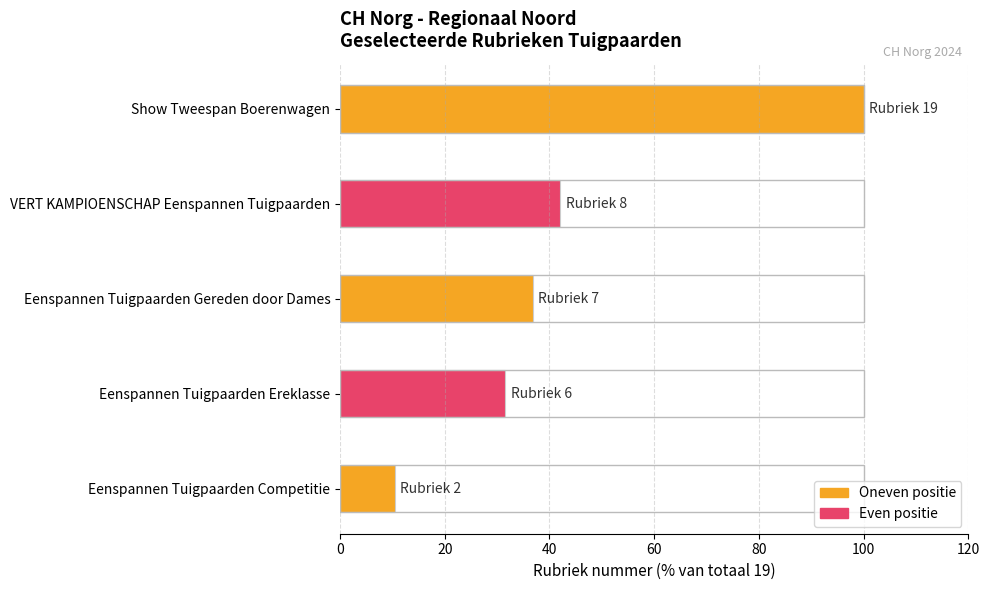

At which label is the value closest to 55?

VERT KAMPIOENSCHAP Eenspannen Tuigpaarden